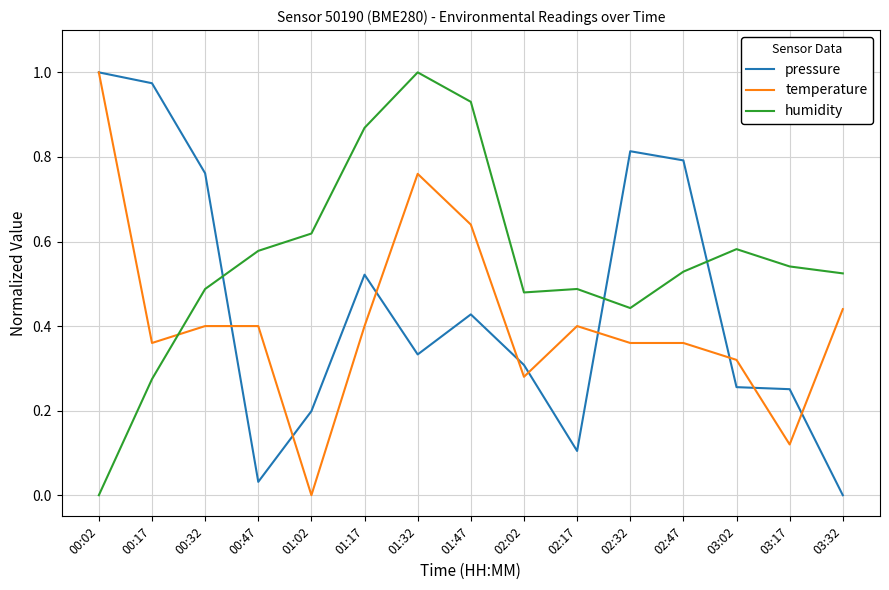

The value of humidity at 01:17 is 1.2. True or false?

False